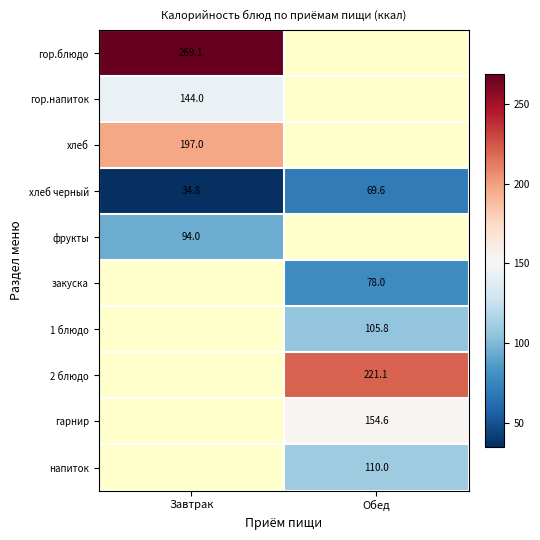

Between Завтрак and Обед, which is larger?

Обед